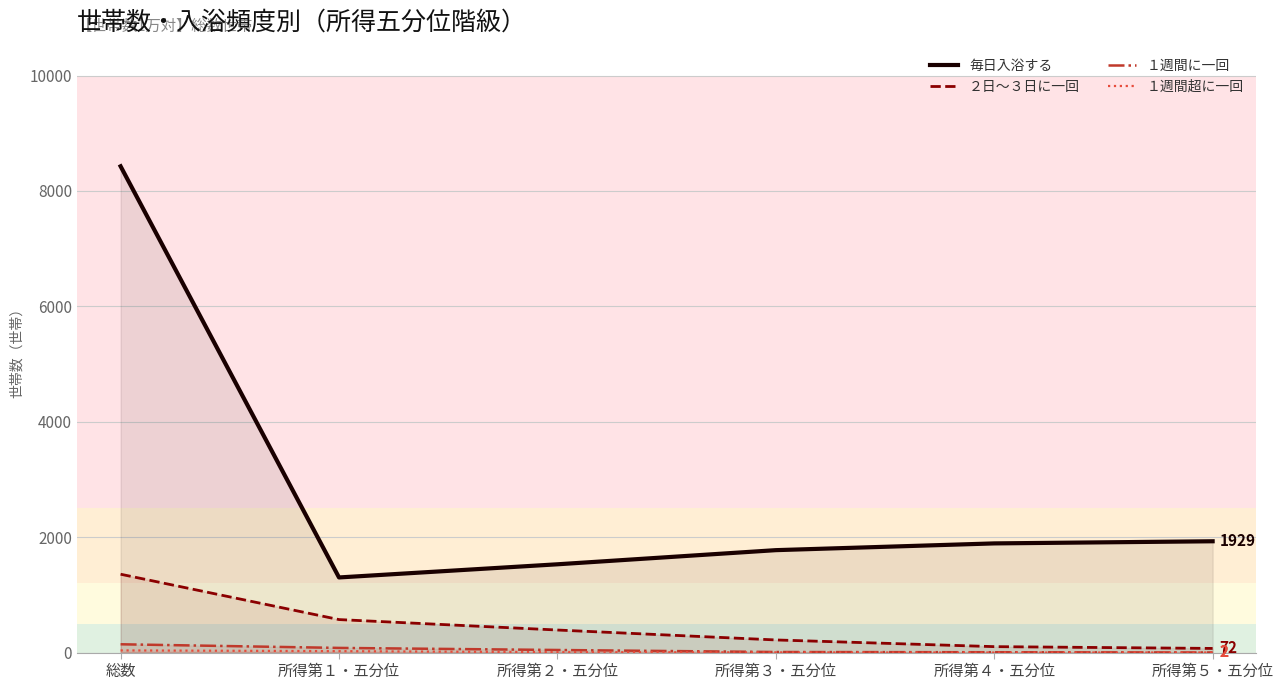

What is the value of the ２日～３日に一回 point at the 2nd from the left?

572